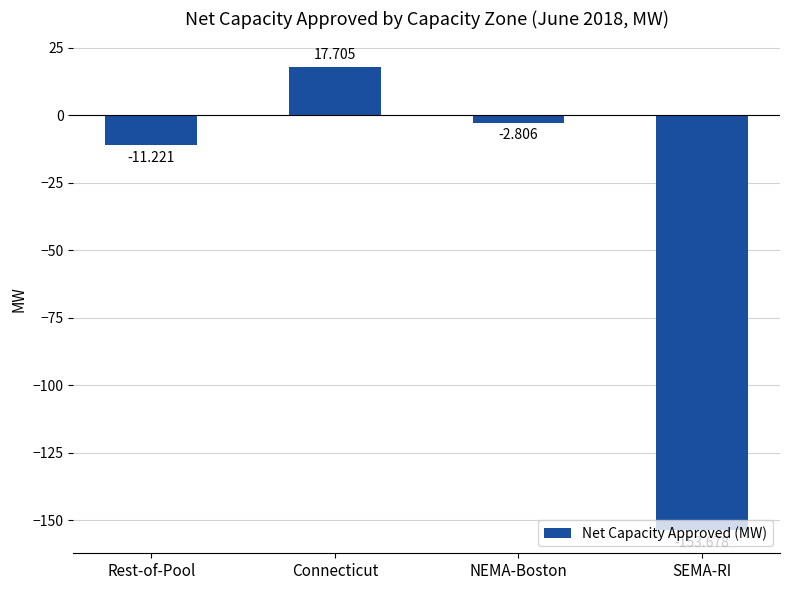

Reading left to right, what are all the values shown in this chart?

Rest-of-Pool=-11.2	Connecticut=17.7	NEMA-Boston=-2.8	SEMA-RI=-153.7